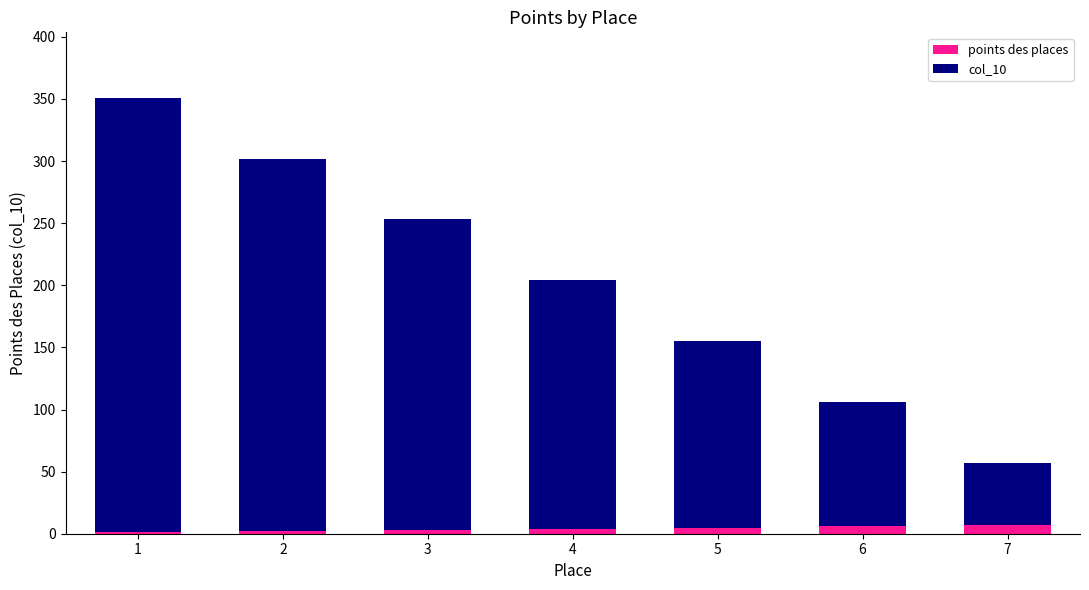

How many categories are shown in the chart?

7